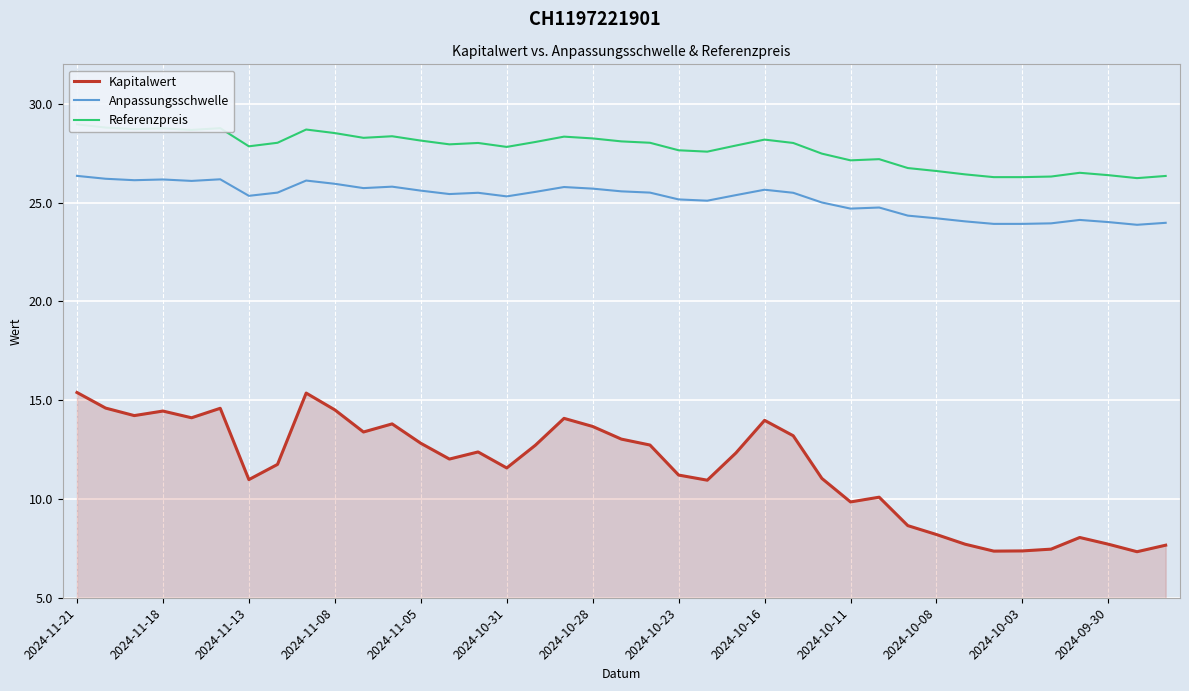

Which series changed the most between 16 and 23?

Kapitalwert